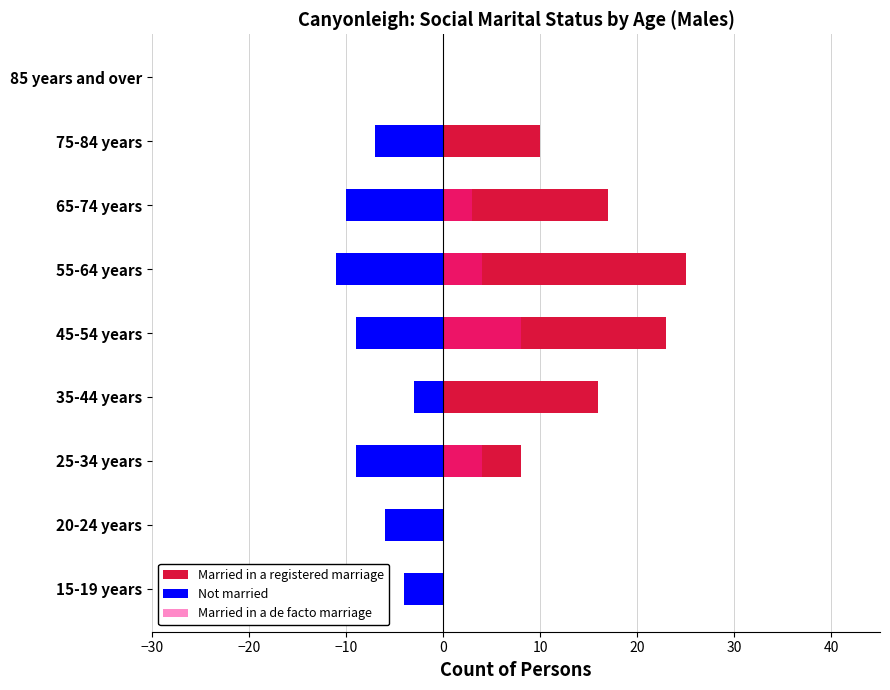

How many data points in Not married are above -7?

4